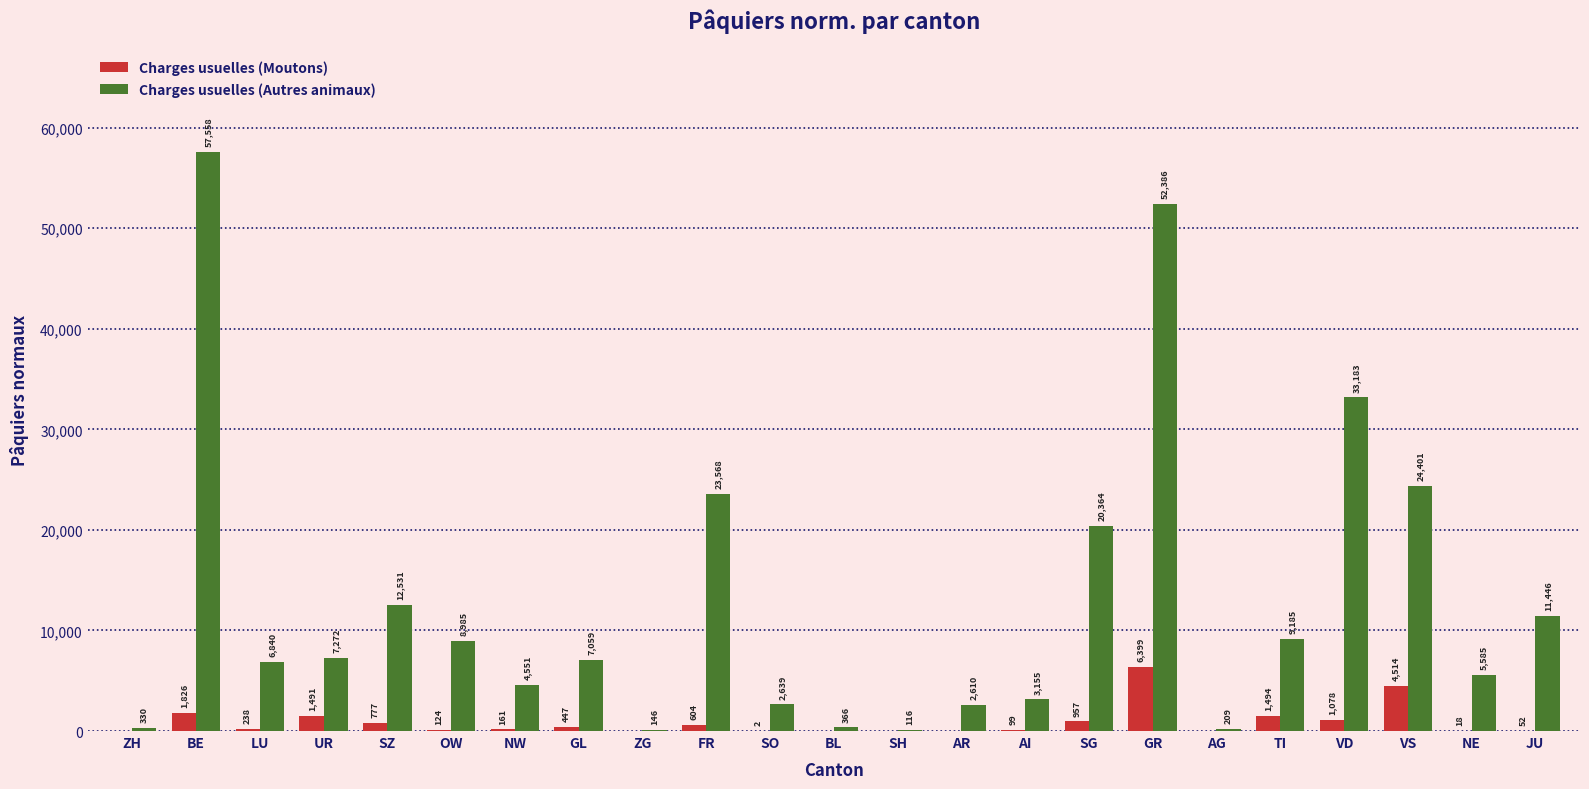

How many series are shown in this chart?

2